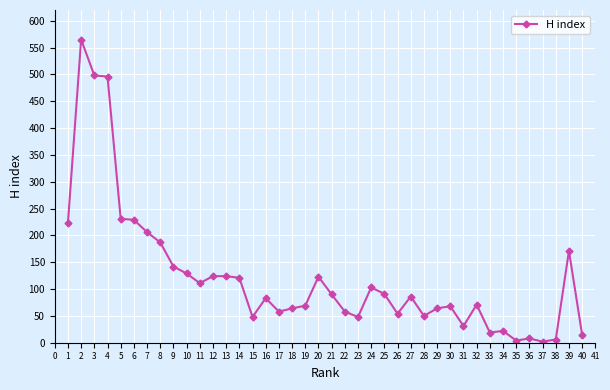

What is the difference between the maximum and minimum values?

563